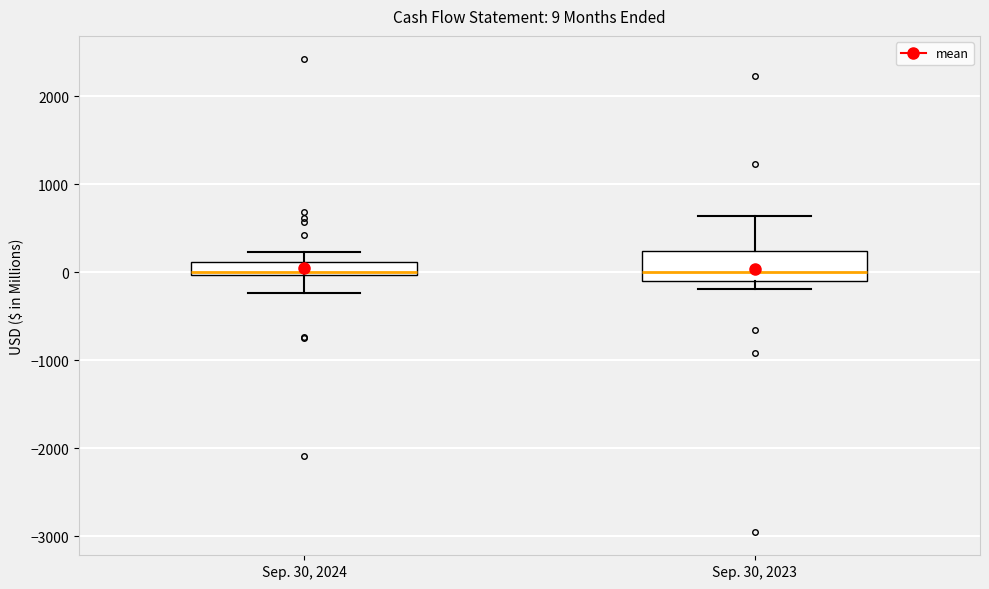

Which box is the tallest, from its lower edge to its upper edge?

Sep. 30, 2023